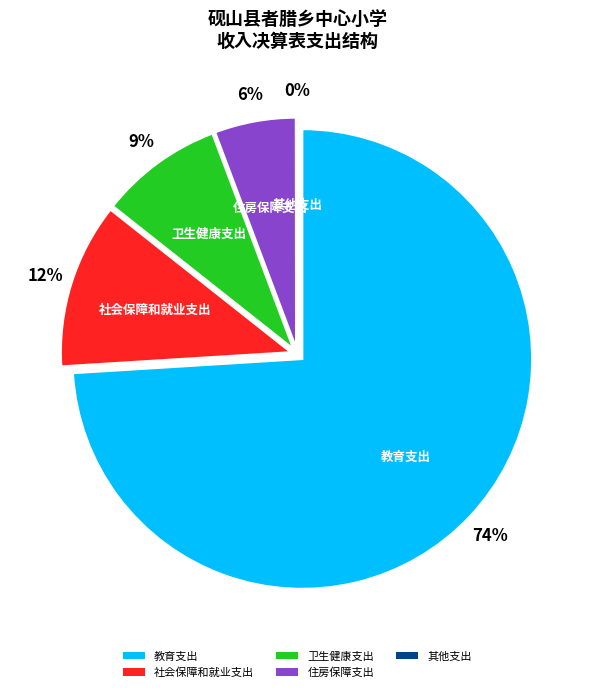

Which slice represents more than half of the pie?

教育支出